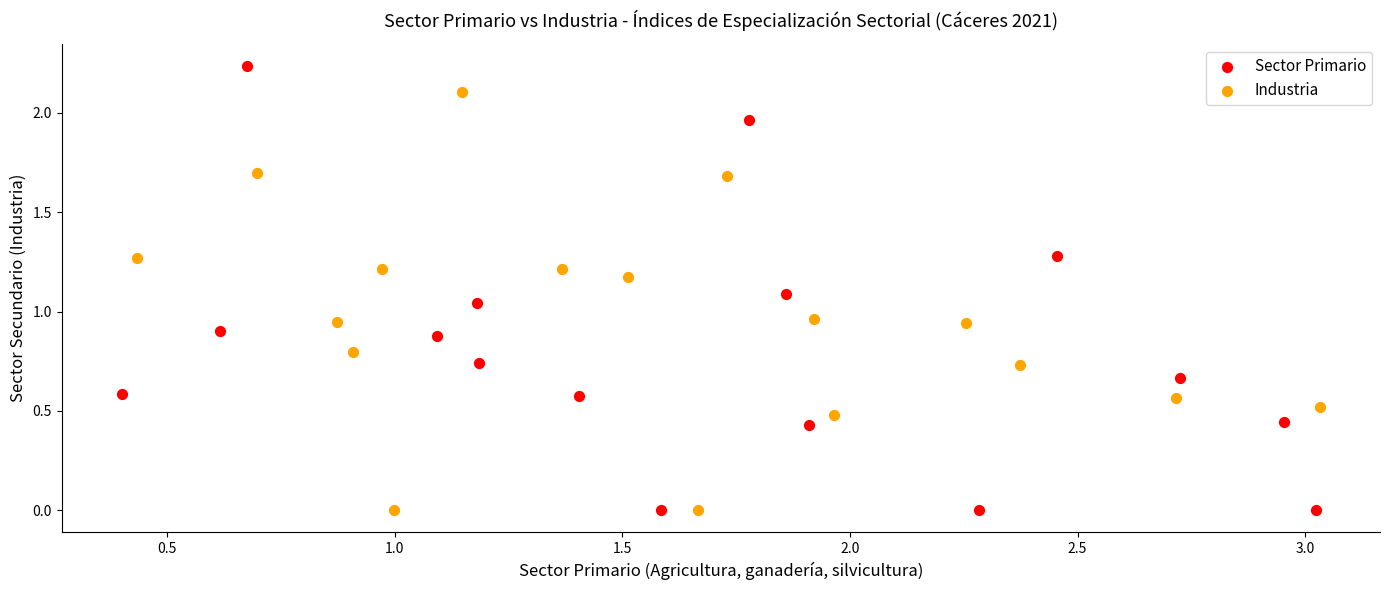

Which series reaches the maximum Y coordinate?

Sector Primario